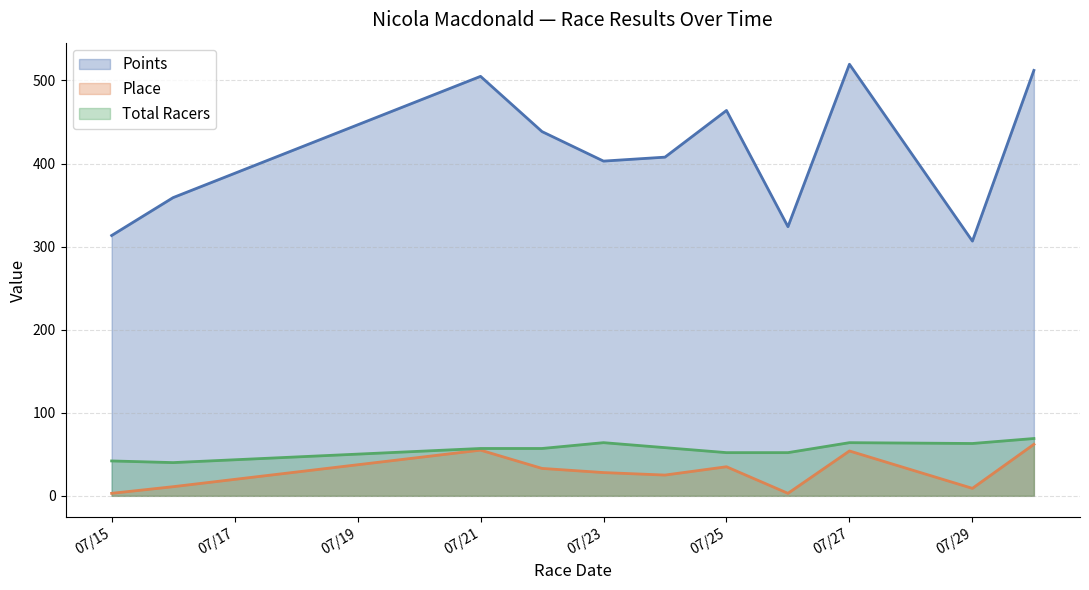

What is the maximum value shown in the chart?

519.5